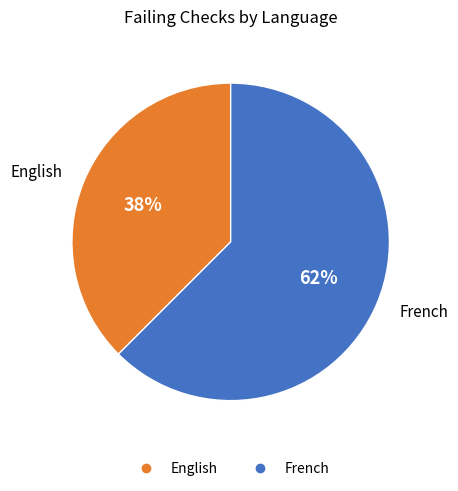

Is there any slice that represents more than half of the pie?

Yes